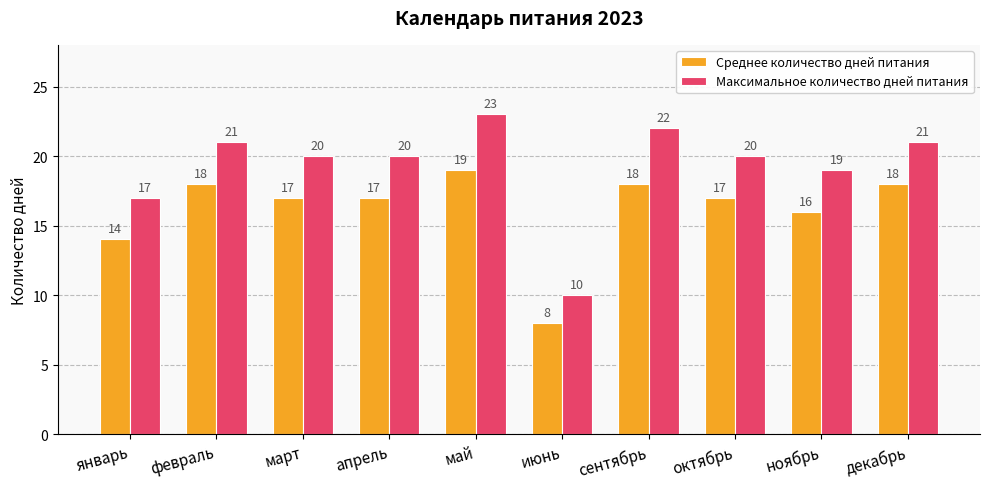

What is the difference between the maximum and minimum values in the Среднее количество дней питания series?

11